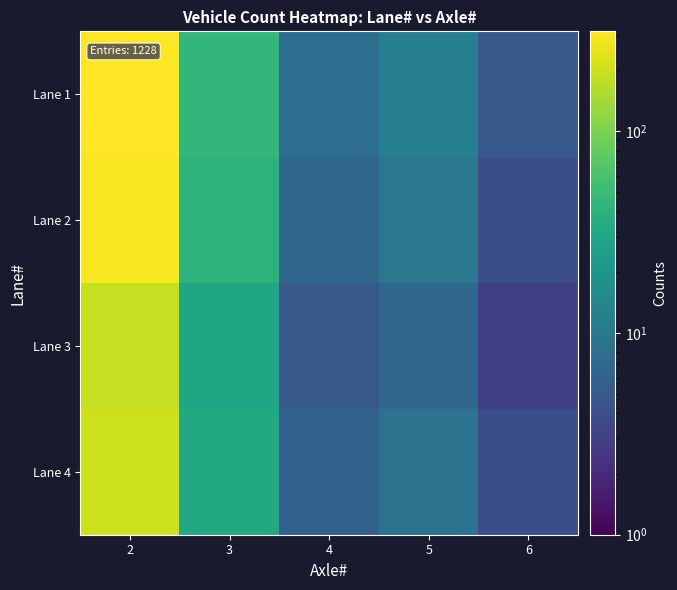

What is the total value across all series at 5?

38